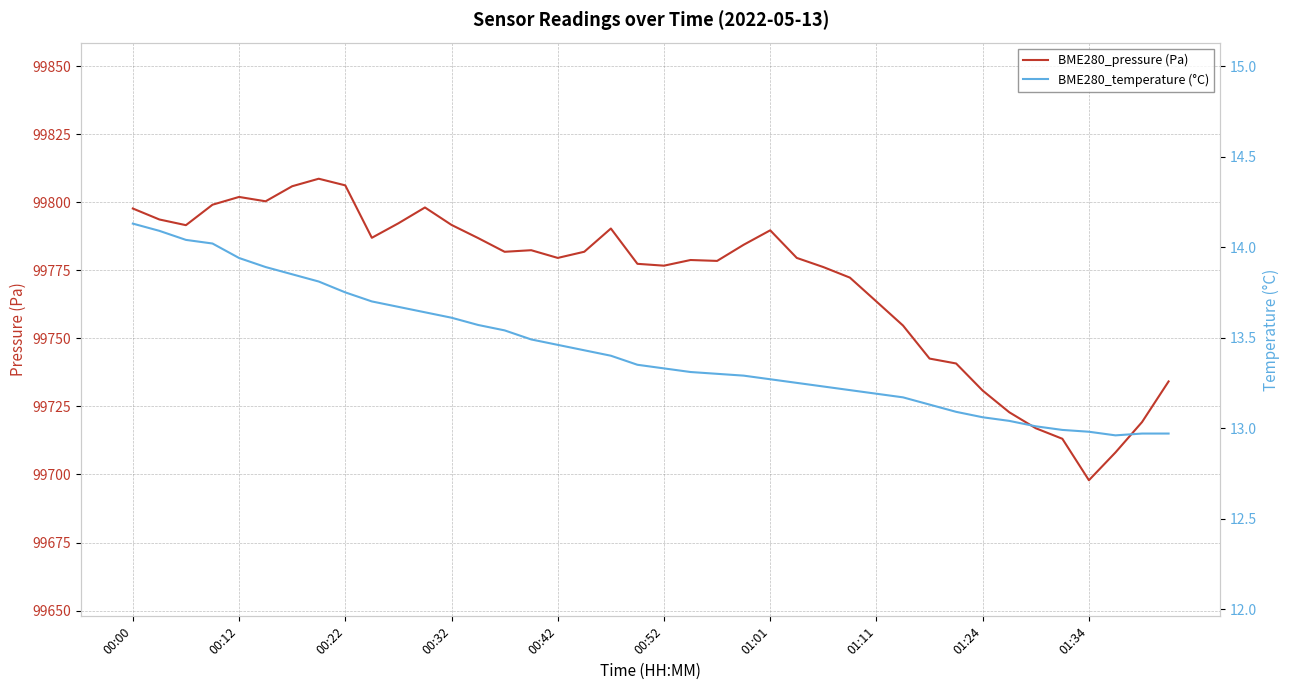

What is the lowest value of the BME280_pressure (Pa) series?

99697.9